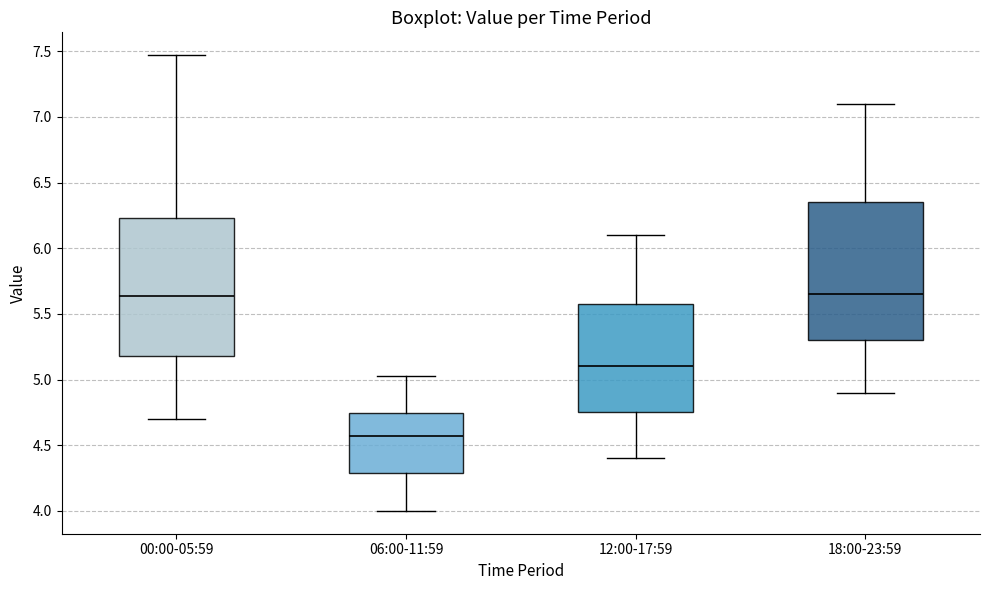

Which box has the lowest median line?

06:00-11:59